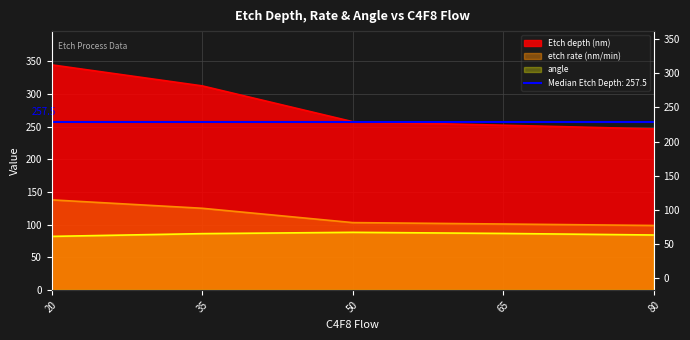

Which series has the widest spread of values?

Etch depth (nm)